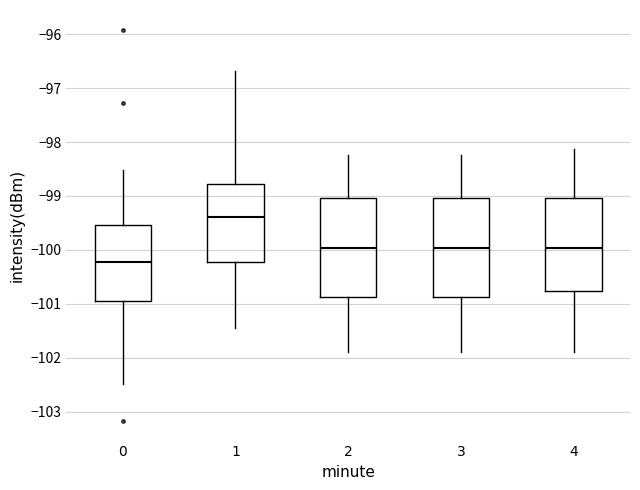

Where does the median line of the box at x = 3 sit on the y-axis? The values are not printed on the chart, so give them approximately, as read against the axis.

-100.0